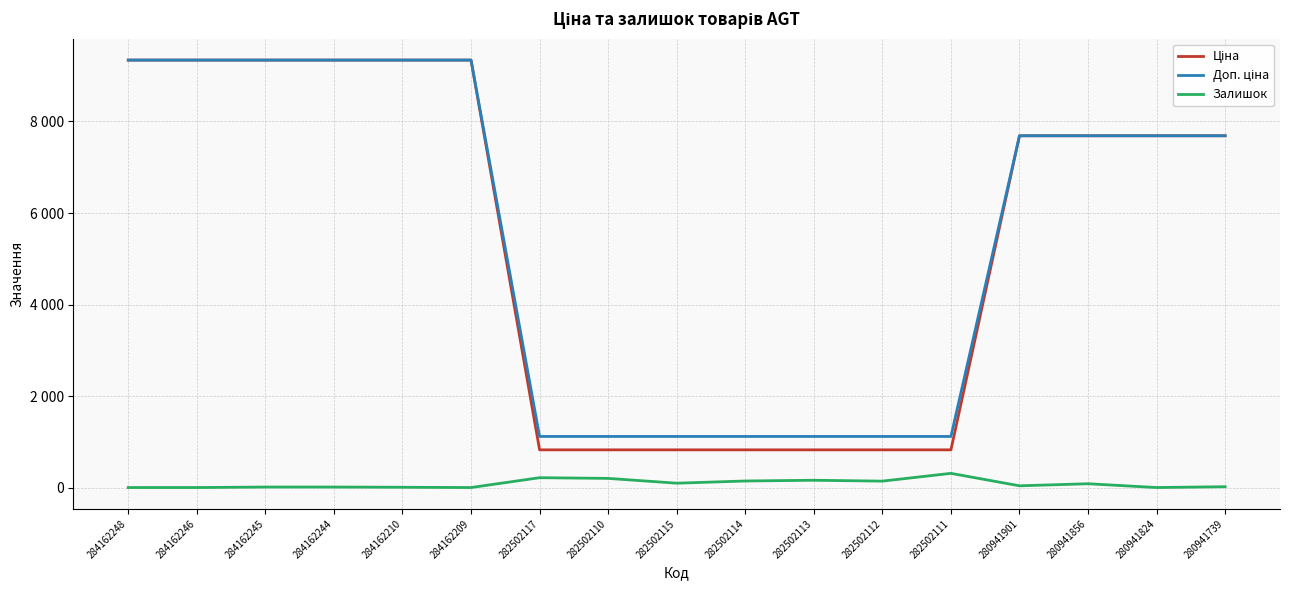

Which series has the largest range (max minus min)?

Ціна